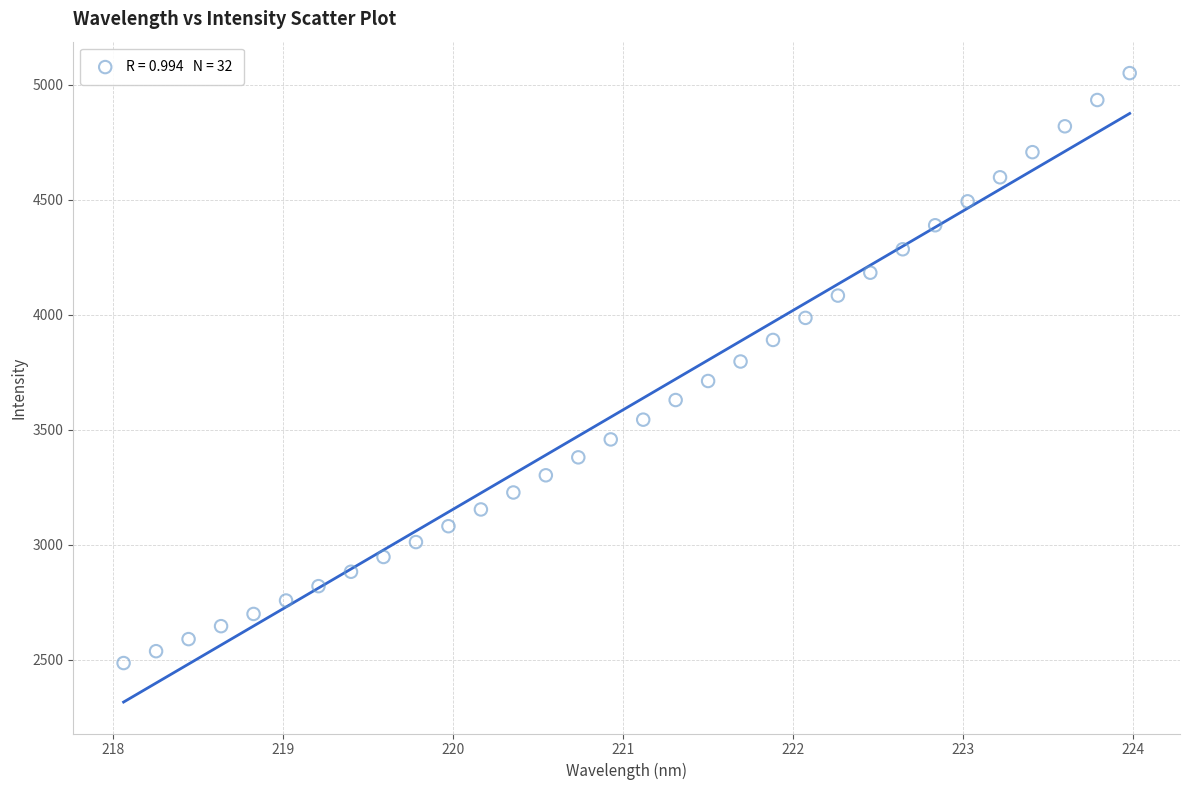

What is the range of X values (max minus min)?

5.9